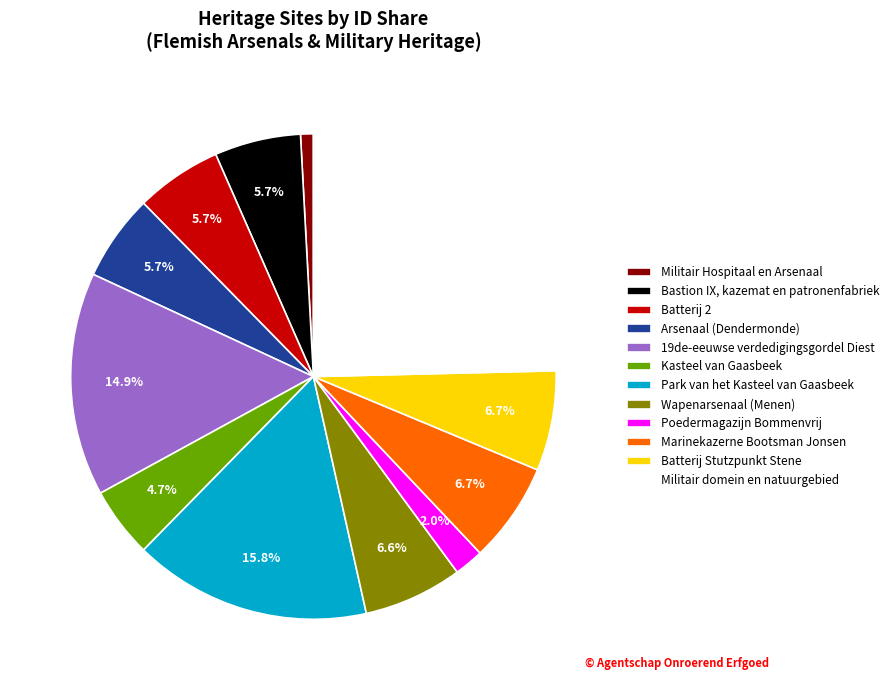

Is the sum of Militair domein en natuurgebied and Arsenaal greater than half?

No